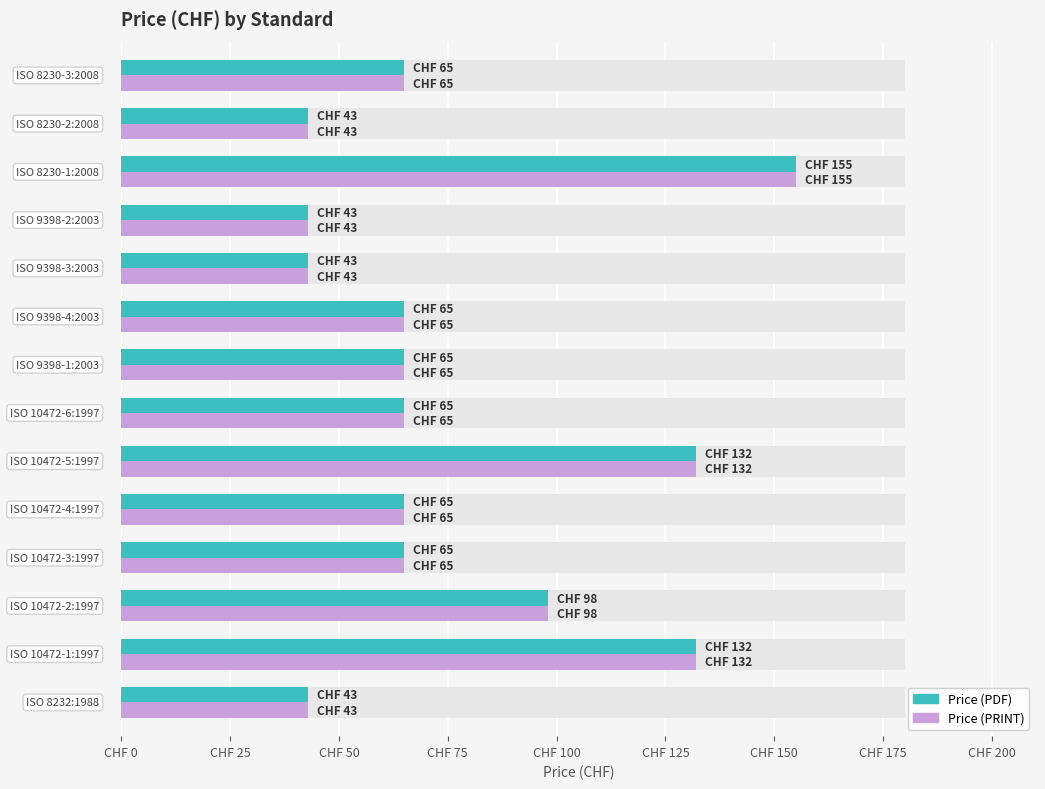

The value of Price (PDF) at CHF 225 is 60. True or false?

False